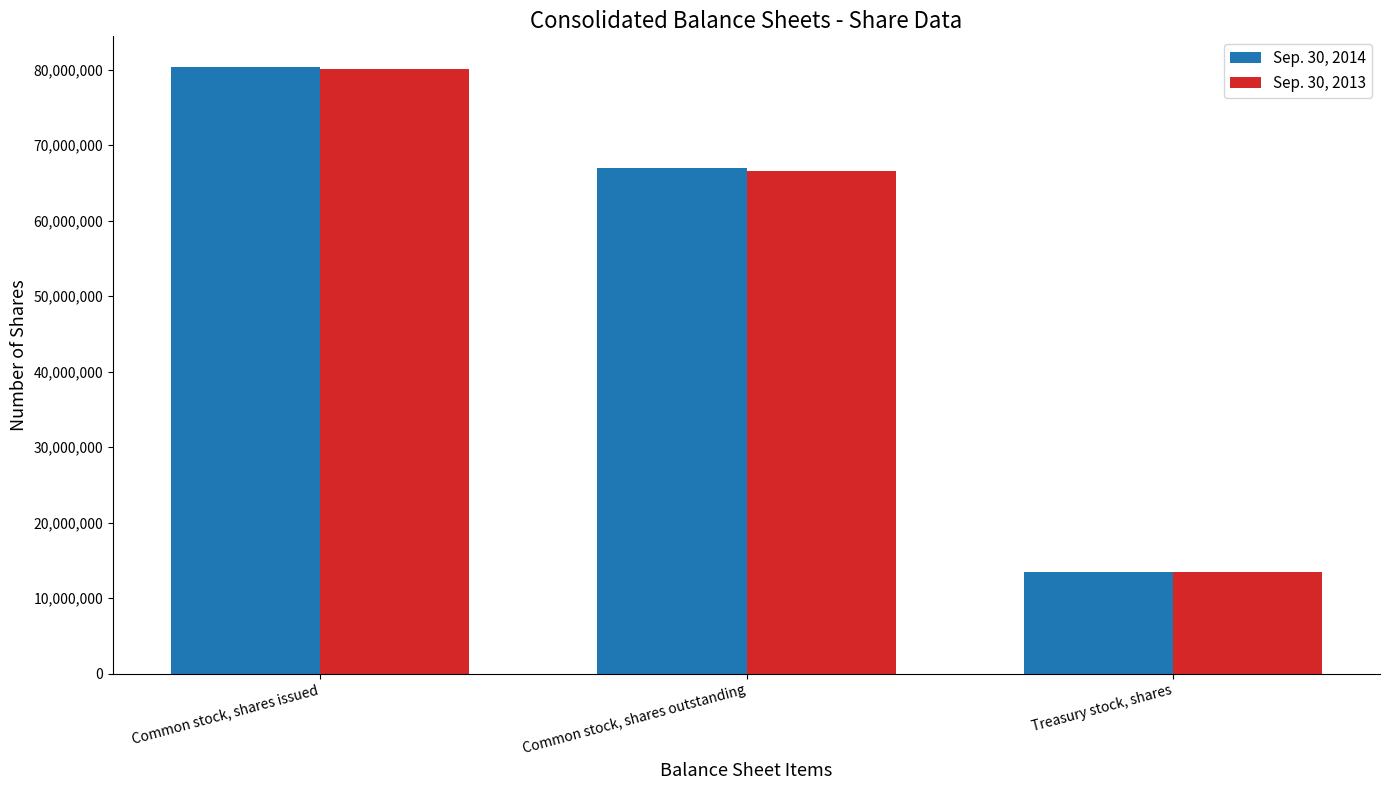

What is the sum of all Sep. 30, 2014 values?

160751554